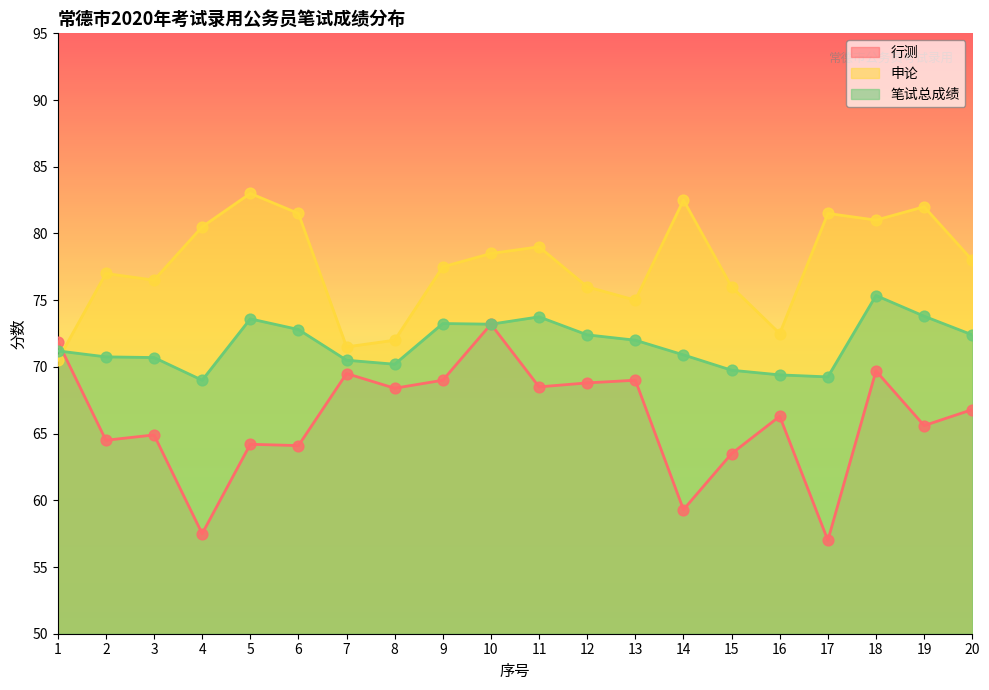

Which series has the largest total across all categories?

申论